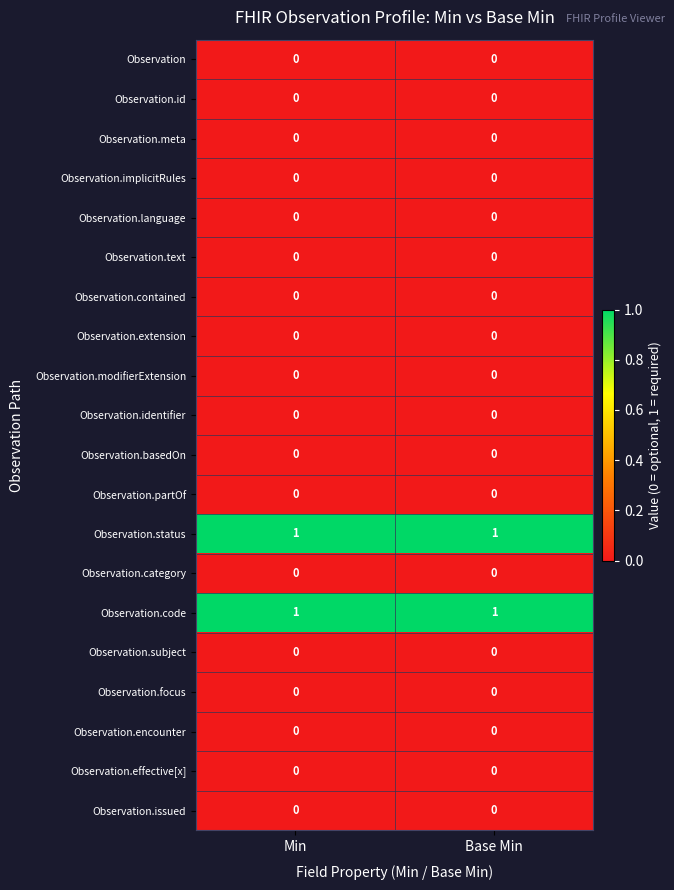

What is the difference between the highest and lowest values at Min?

1